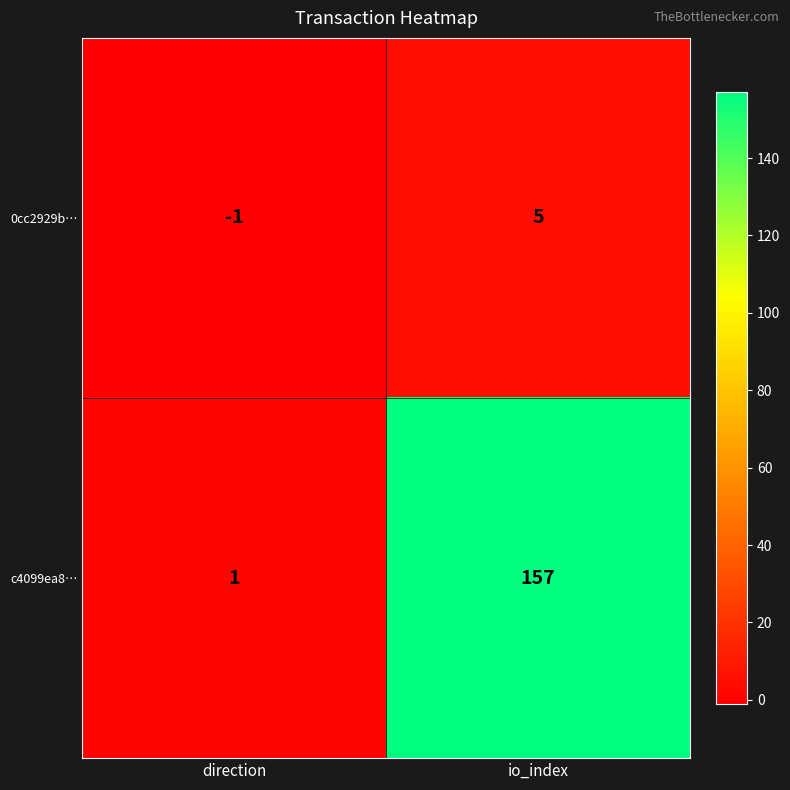

What is the difference between the highest and lowest values at io_index?

152